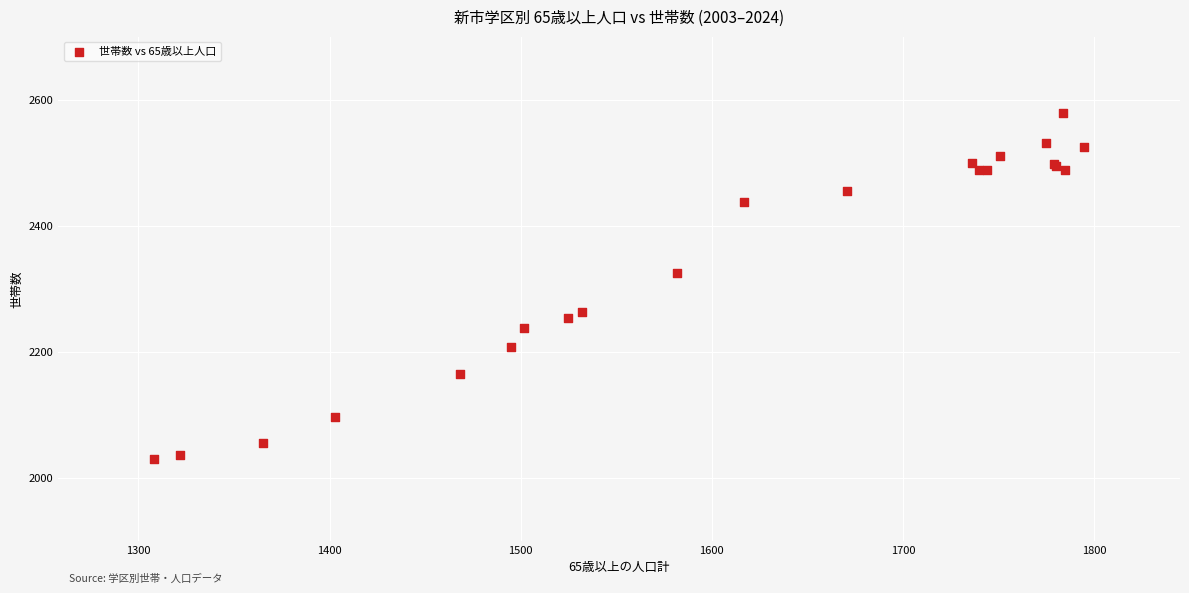

What Y value in the scatter plot is closest to 2304?

2325